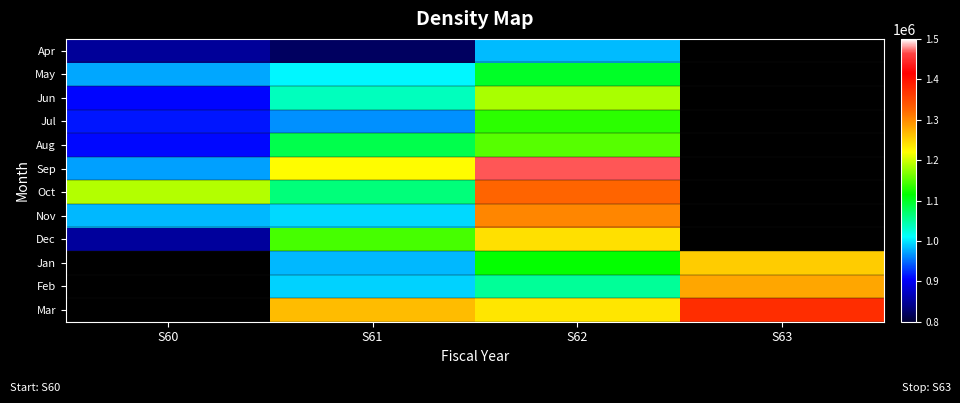

At which label is Jul closest to 1023361?

S61